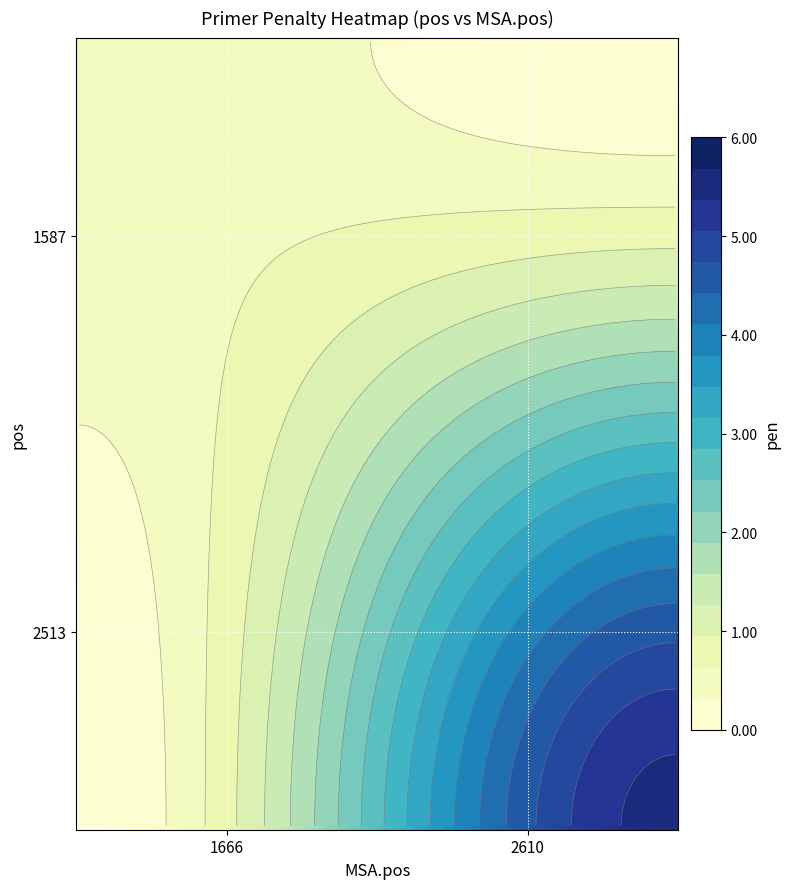

What is the difference between the highest and lowest values at 2610?

5.5